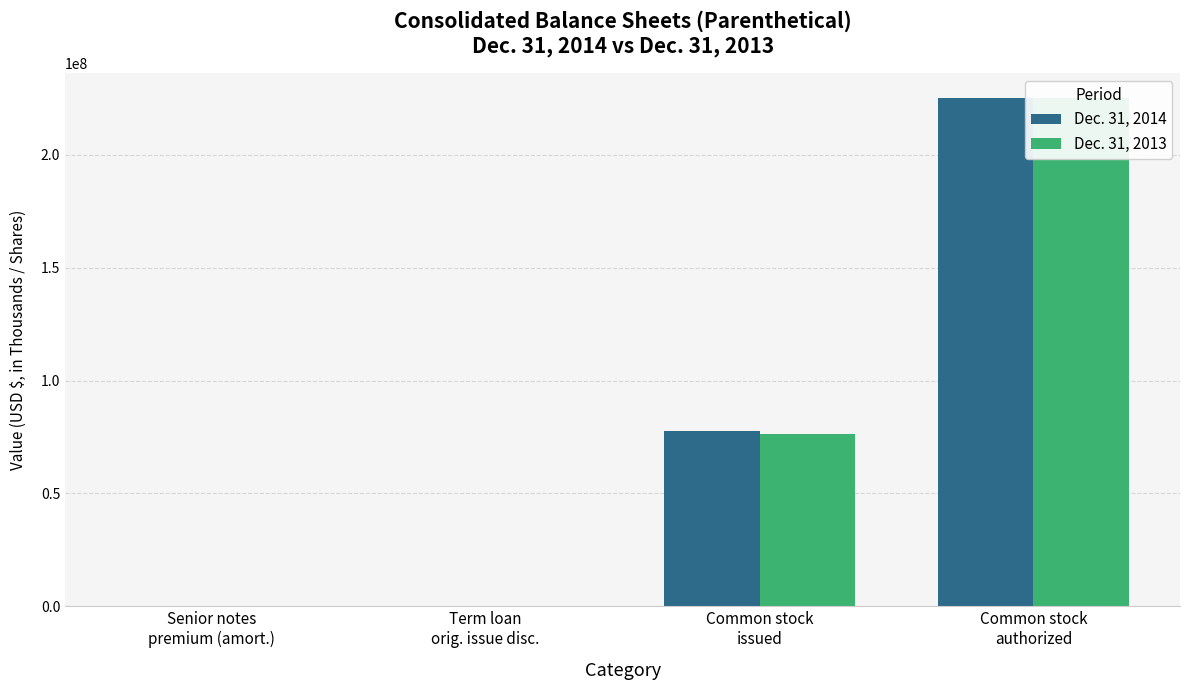

Count the number of data series in this chart.

2